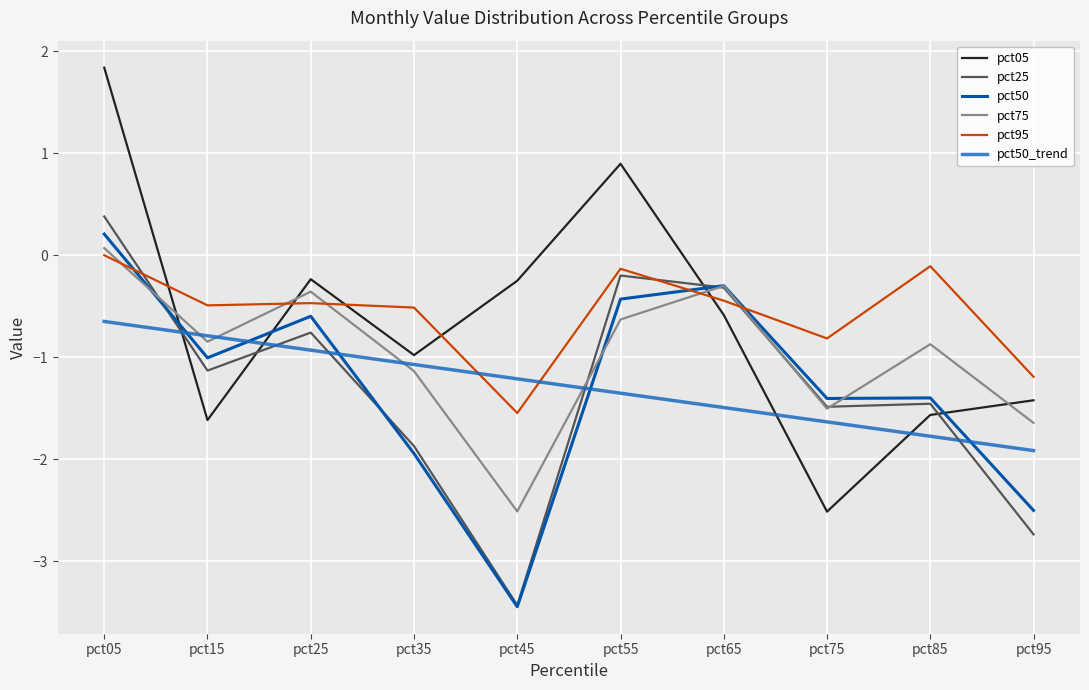

What is the maximum value for pct50_trend?

-0.6